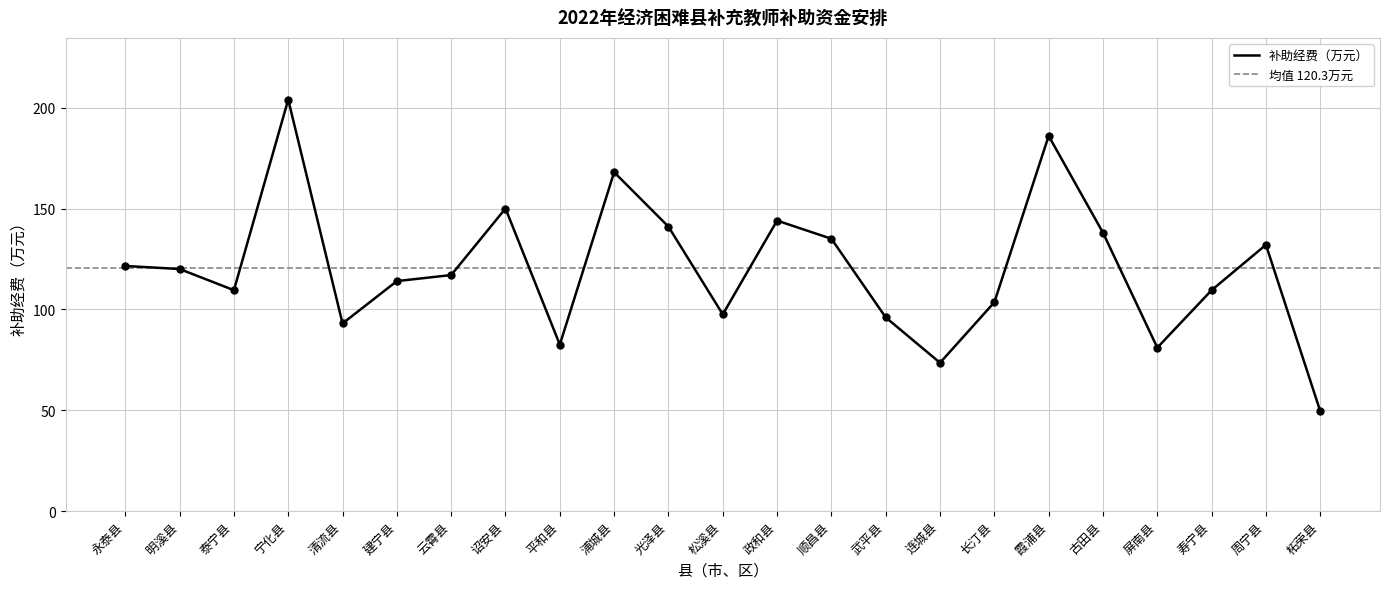

What is the ratio of the value at 政和县 to the value at 长汀县?

1.4